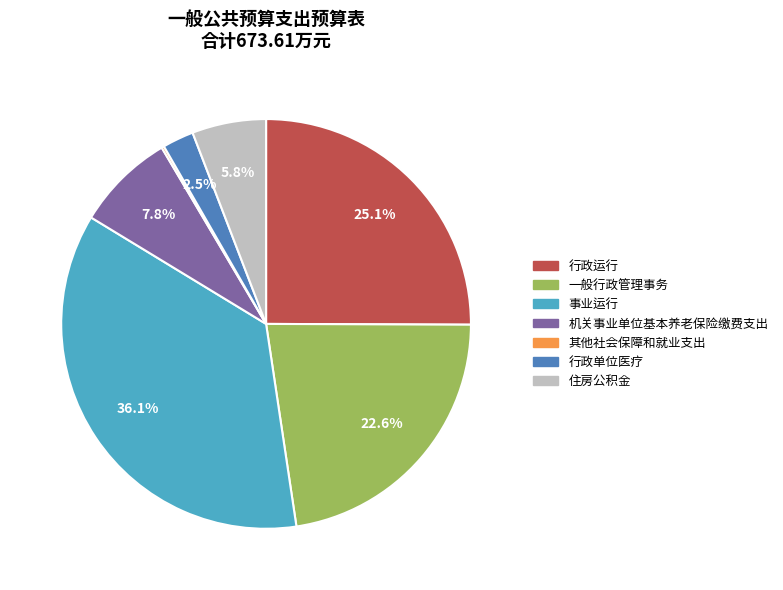

Does any single category account for the majority?

No